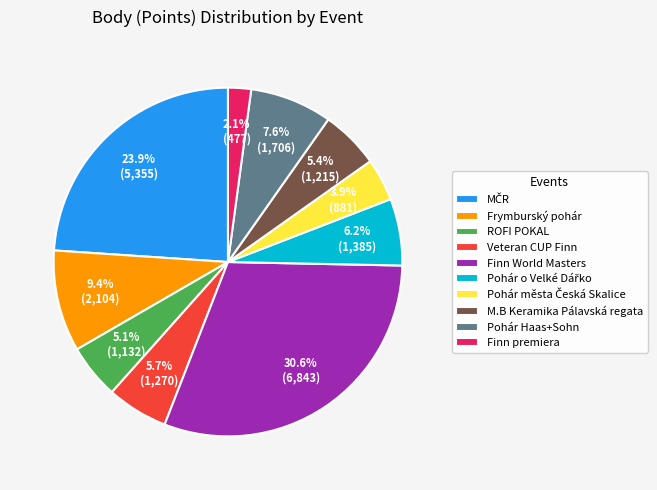

Which slice is the smallest?

Finn premiera